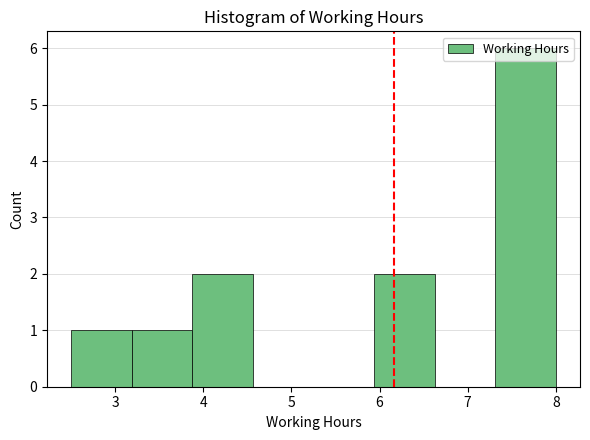

Reading left to right, list every bar in this chart as the range it spans on the x-axis followed by its height. Neither the bar edges nor the heights are printed on the chart, so give them approximately, as read against the axes.

2.5 to 3.2: 1
3.2 to 3.9: 1
3.9 to 4.6: 2
4.6 to 5.3: 0
5.3 to 5.9: 0
5.9 to 6.6: 2
6.6 to 7.3: 0
7.3 to 8.0: 6